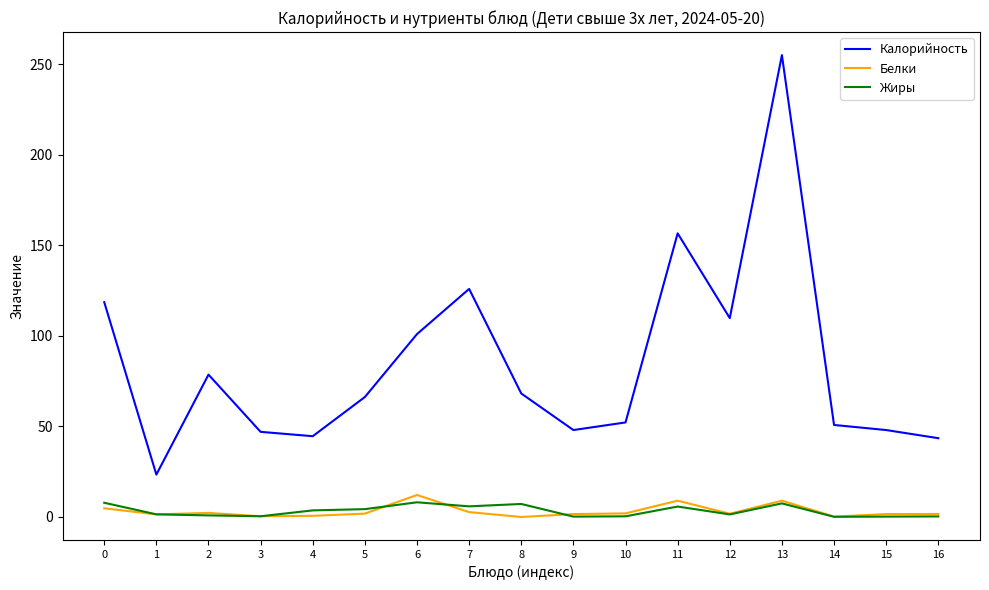

True or false: Жиры and Белки intersect in this chart.

True